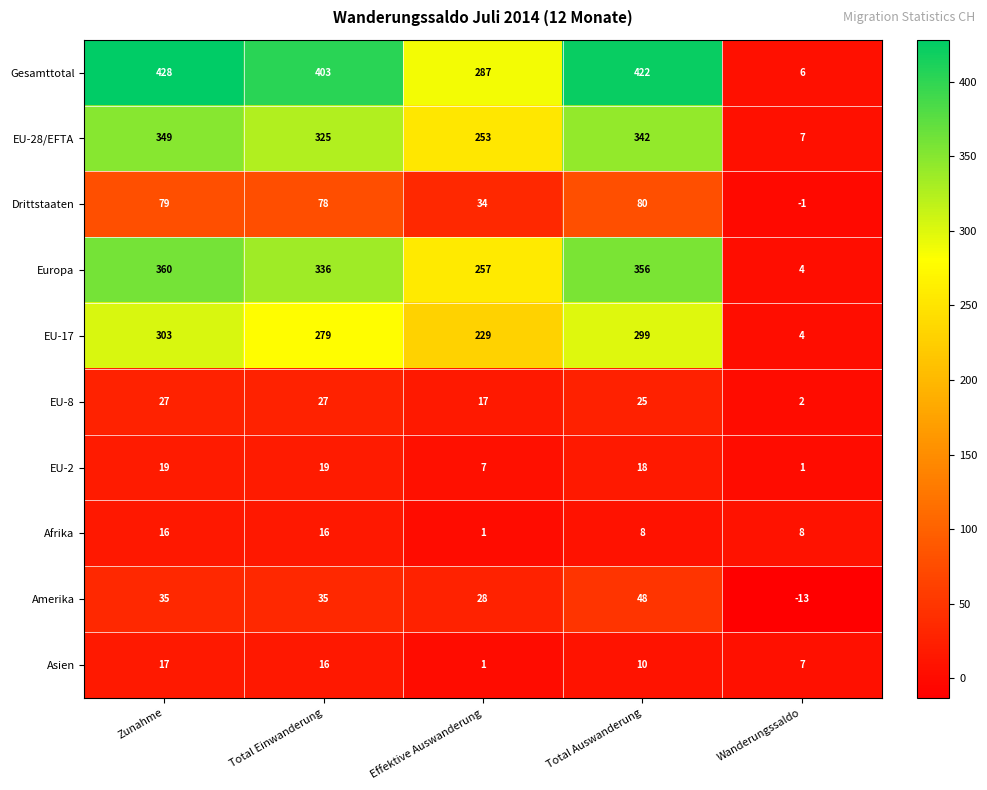

Where does the Afrika series first go above 8?

Zunahme